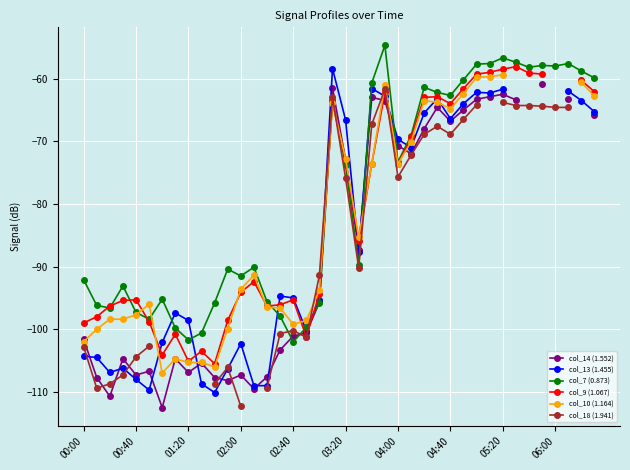

Is the value of col_9 (1.067) at 11 greater than the value of col_7 (0.873) at 13?

No